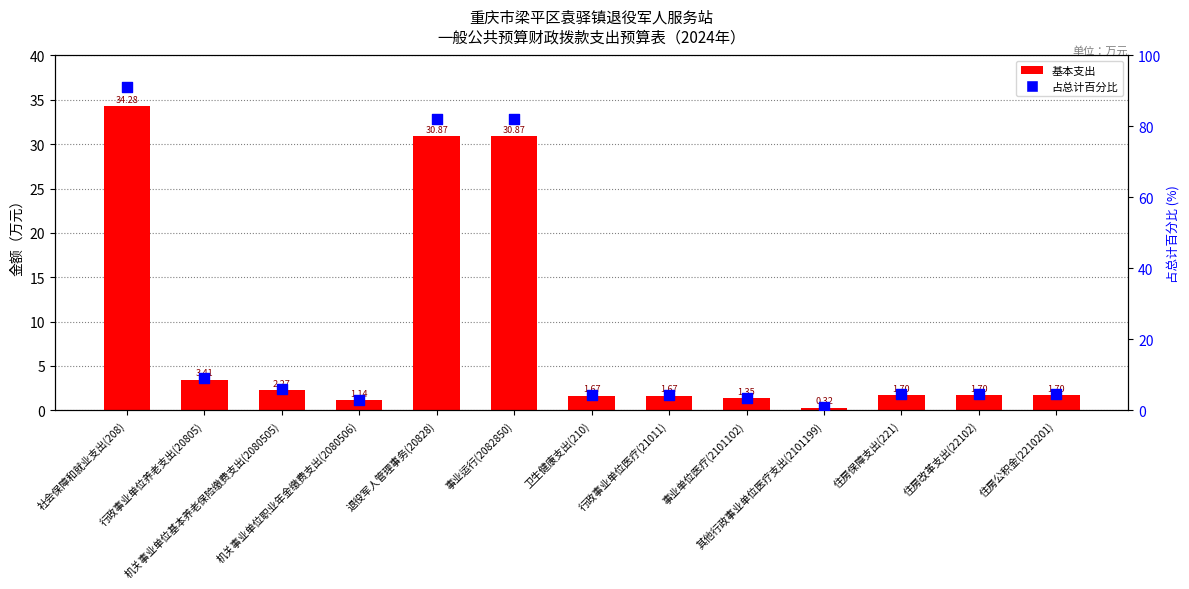

Which series has the largest total across all categories?

占总计百分比